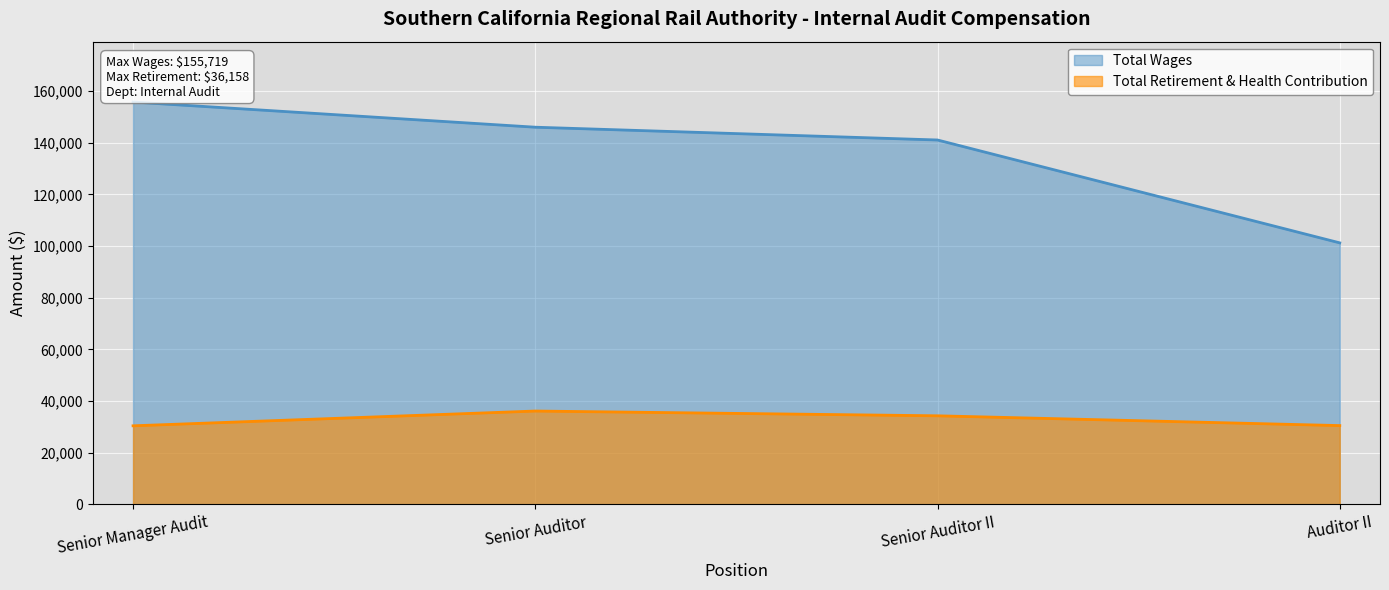

What is the label of the 2nd point from the right?

Senior Auditor II